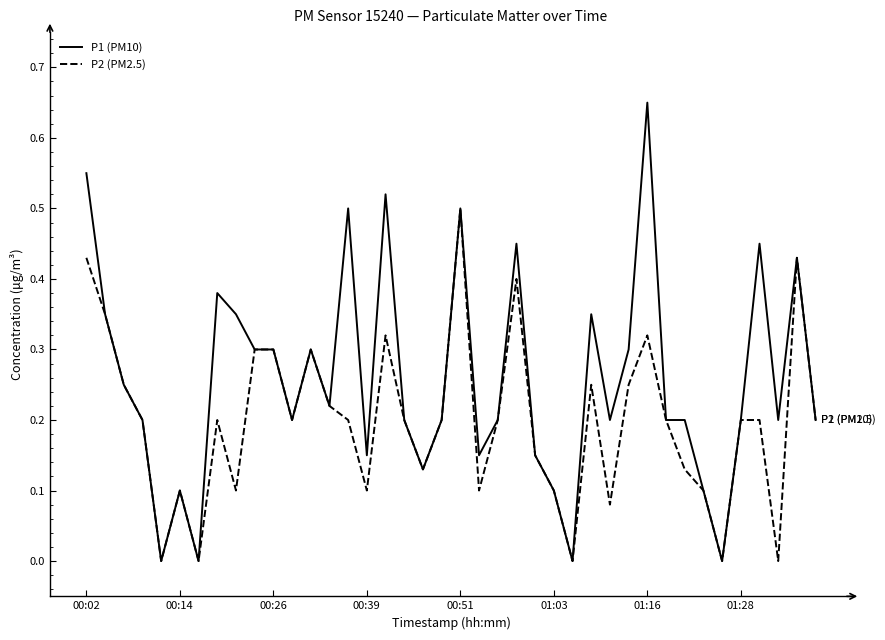

Which series has the widest spread of values?

P1 (PM10)